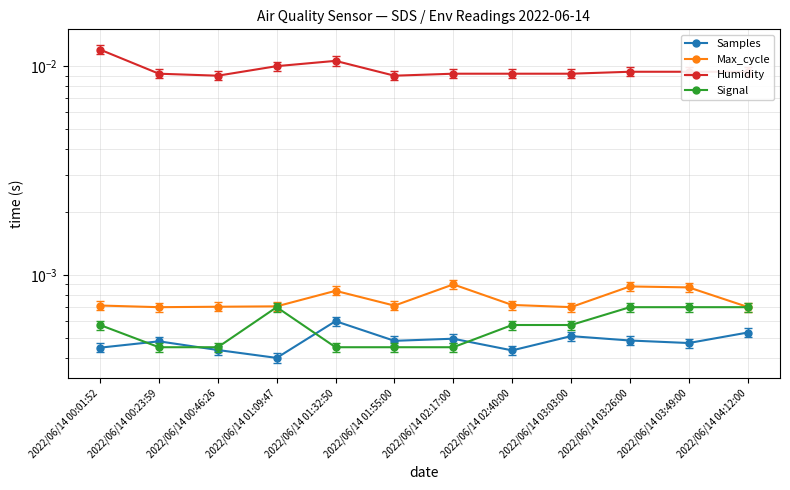

Where is the first local maximum for Signal?

2022/06/14 01:09:47